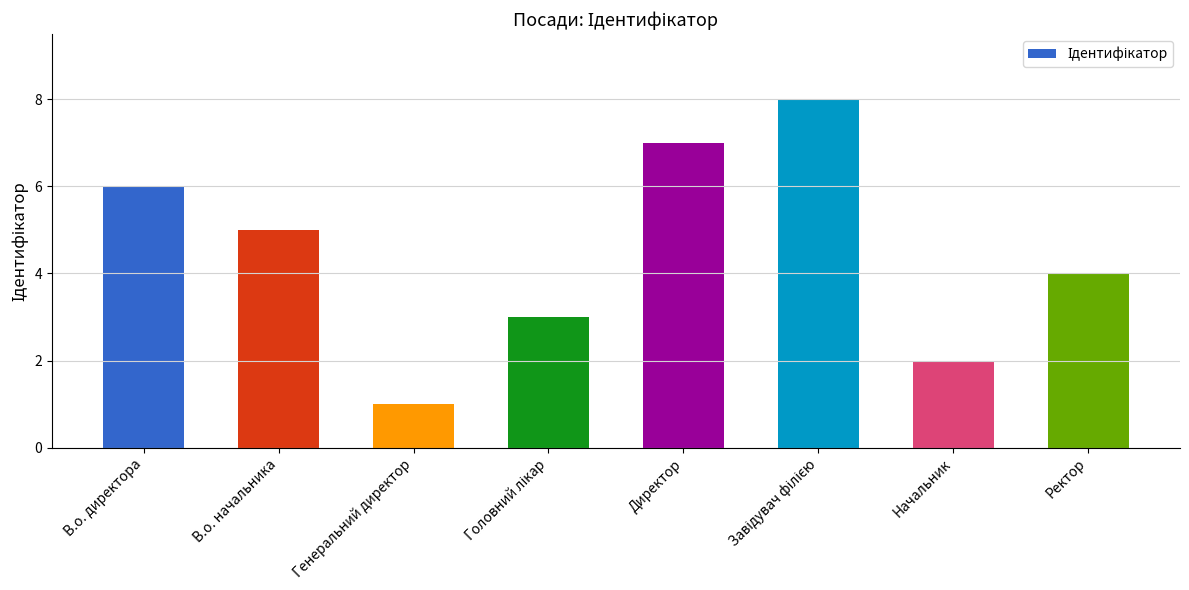

Approximately how many times larger is the value at В.о. директора compared to Ректор?

1.5